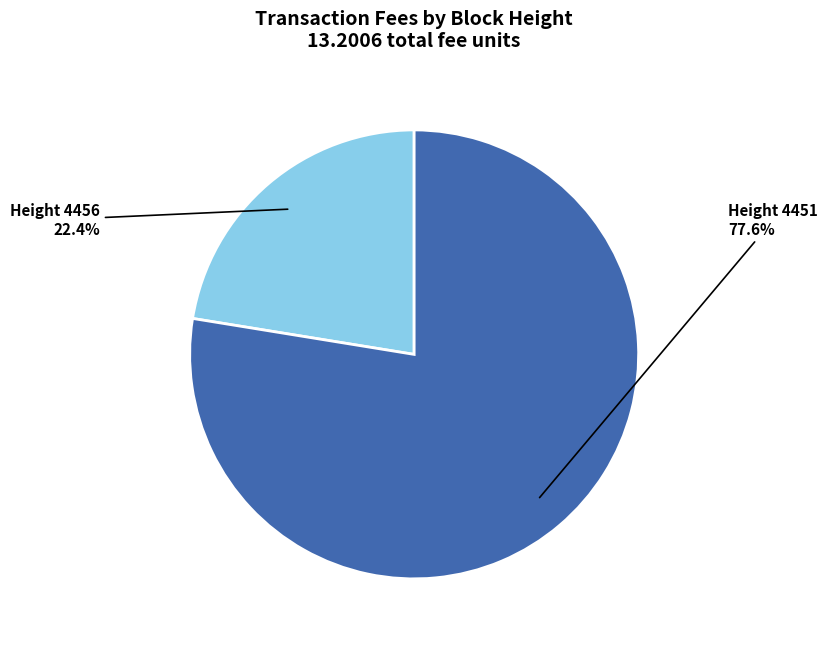

What is the majority slice?

Height 4451